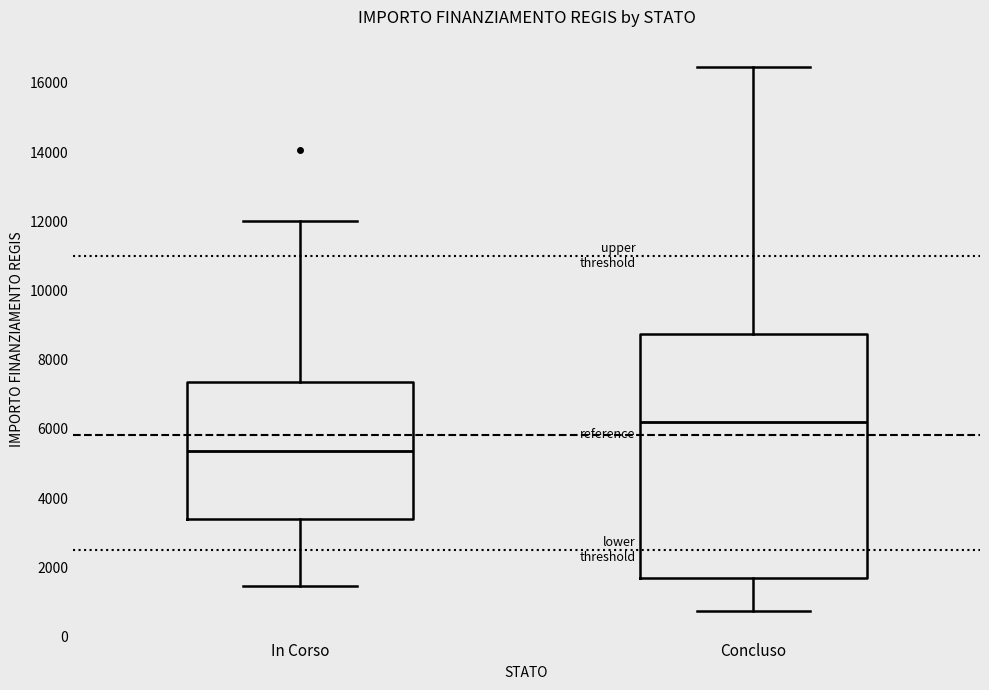

Comparing the boxes themselves (not the whiskers), which one is the tallest?

Concluso